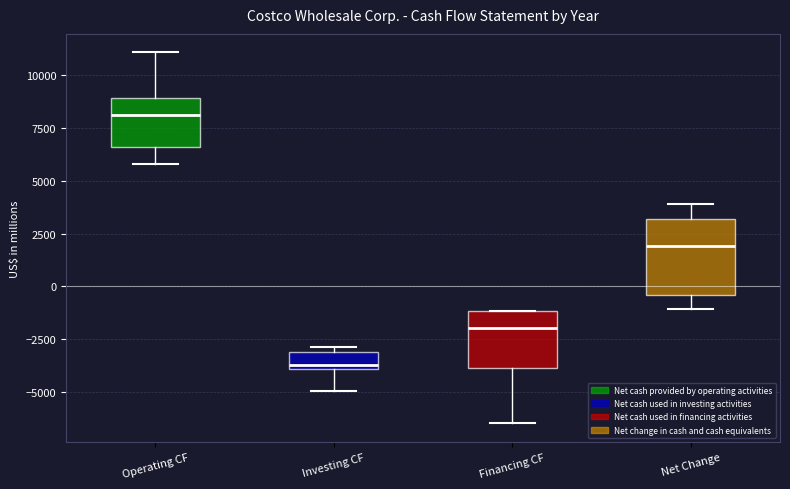

Where is the upper edge of the box for Financing CF on the y-axis? The values are not printed on the chart, so give them approximately, as read against the axis.

-1000